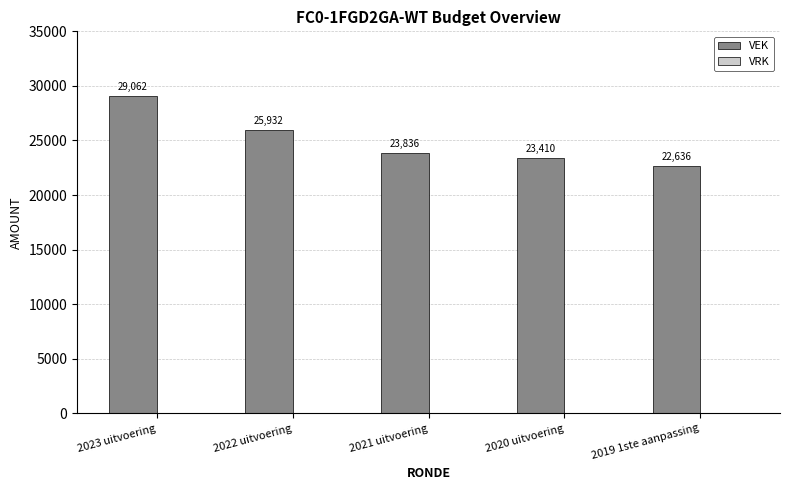

At which category does the chart reach its minimum across all series?

2019 1ste aanpassing